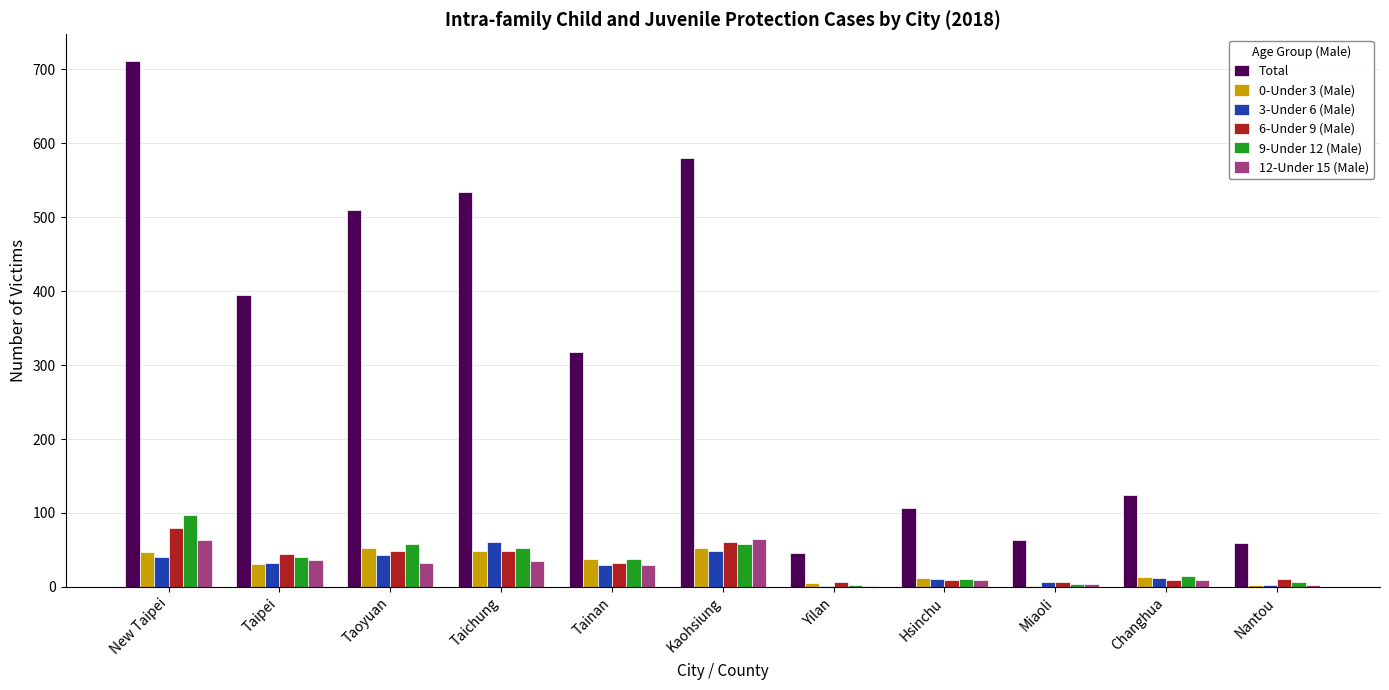

What is the sum of the Total values at Tainan and Taipei?

713